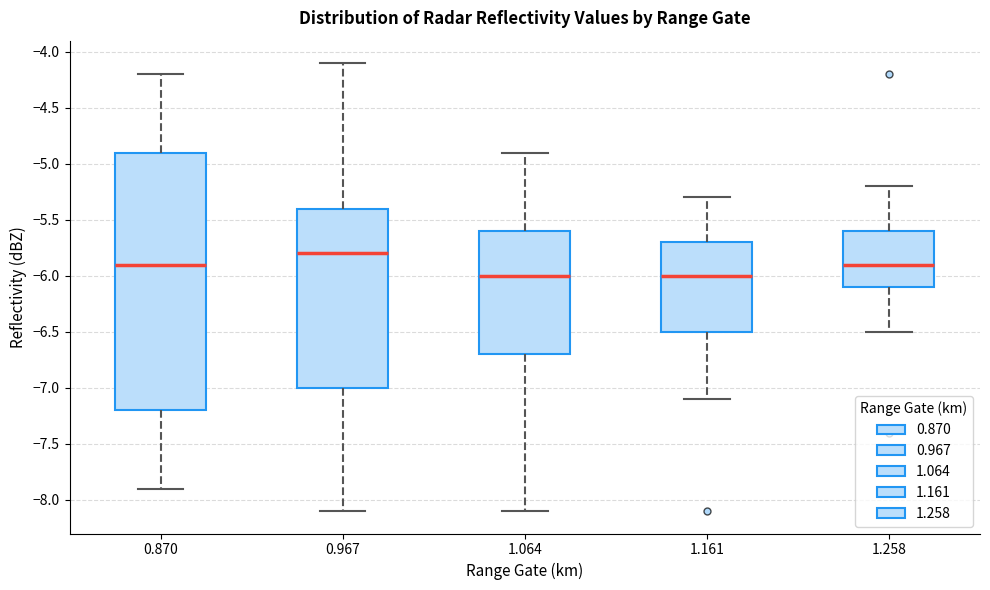

Where does the median line of the box at x = 0.870 sit on the y-axis? The values are not printed on the chart, so give them approximately, as read against the axis.

-5.9